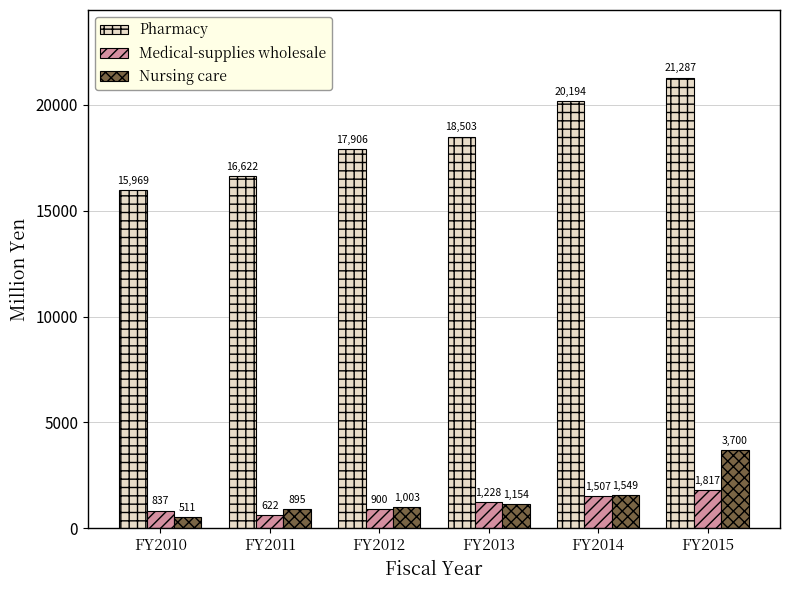

At which label is Nursing care closest to 2105?

FY2014